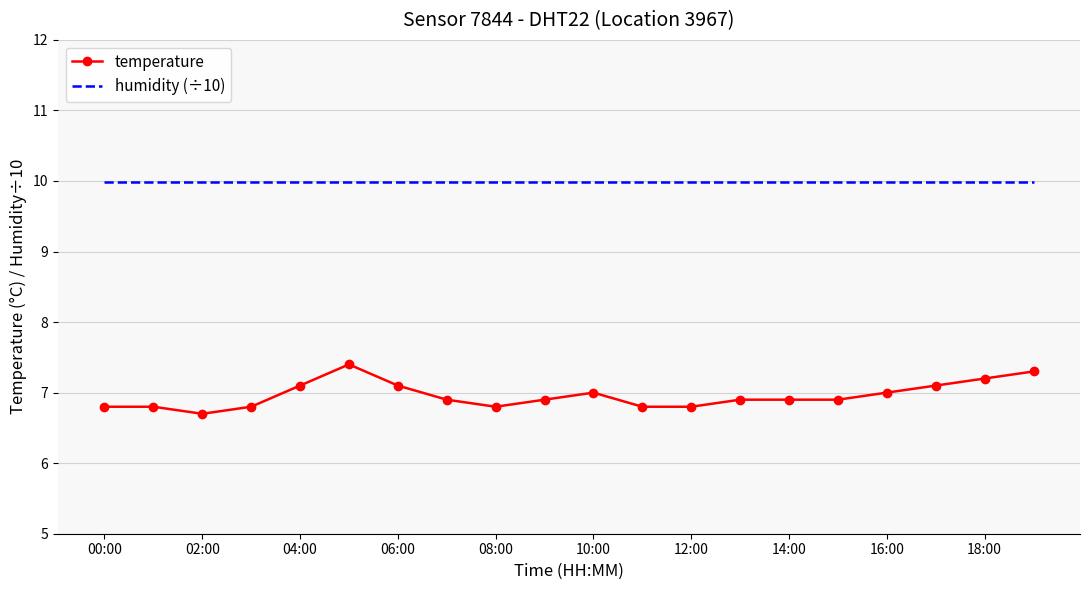

Rank the series by their average value, from lowest to highest.

temperature, humidity (÷10)